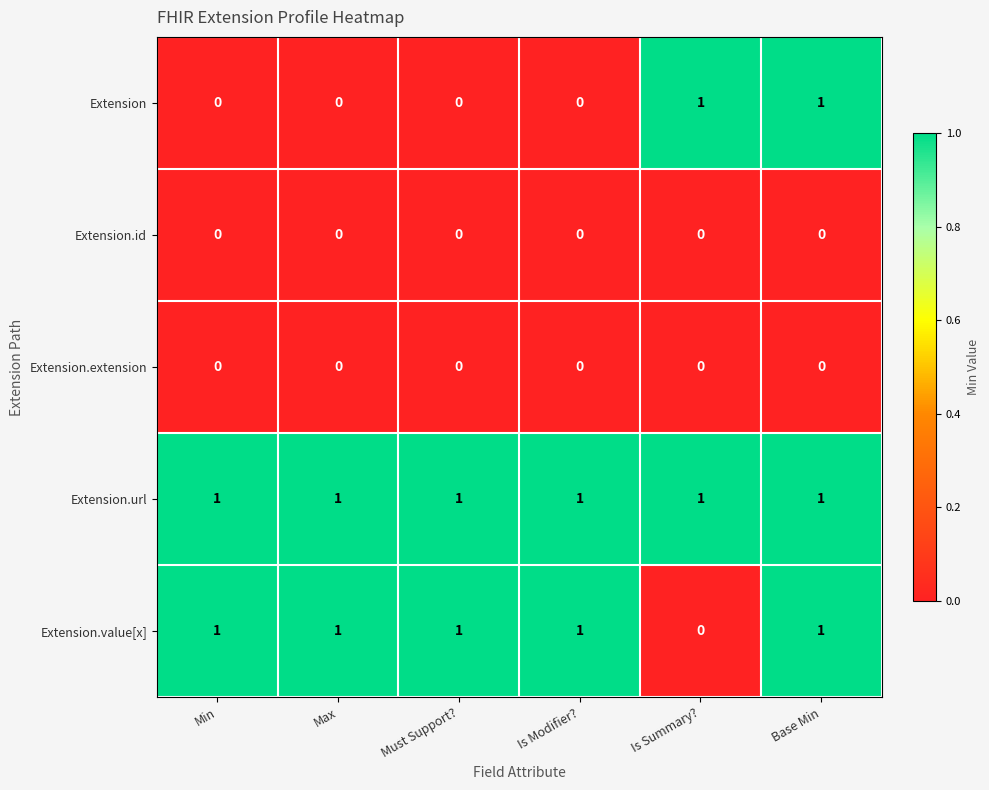

Which series changed the most between Is Modifier? and Base Min?

Extension